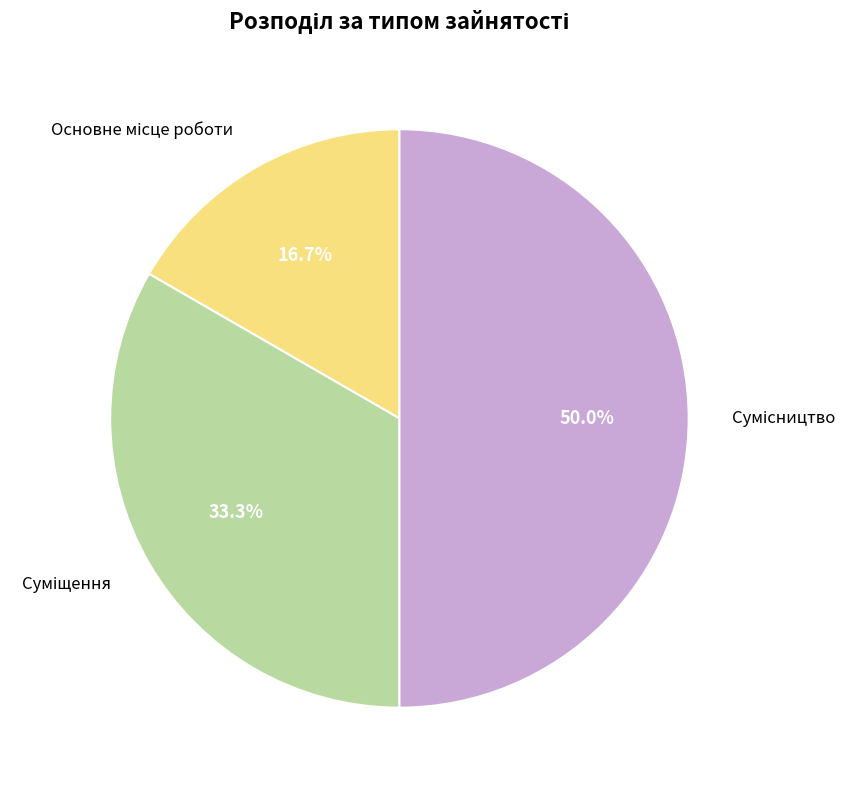

Rank the categories by value from lowest to highest.

Основне місце роботи, Суміщення, Сумісництво